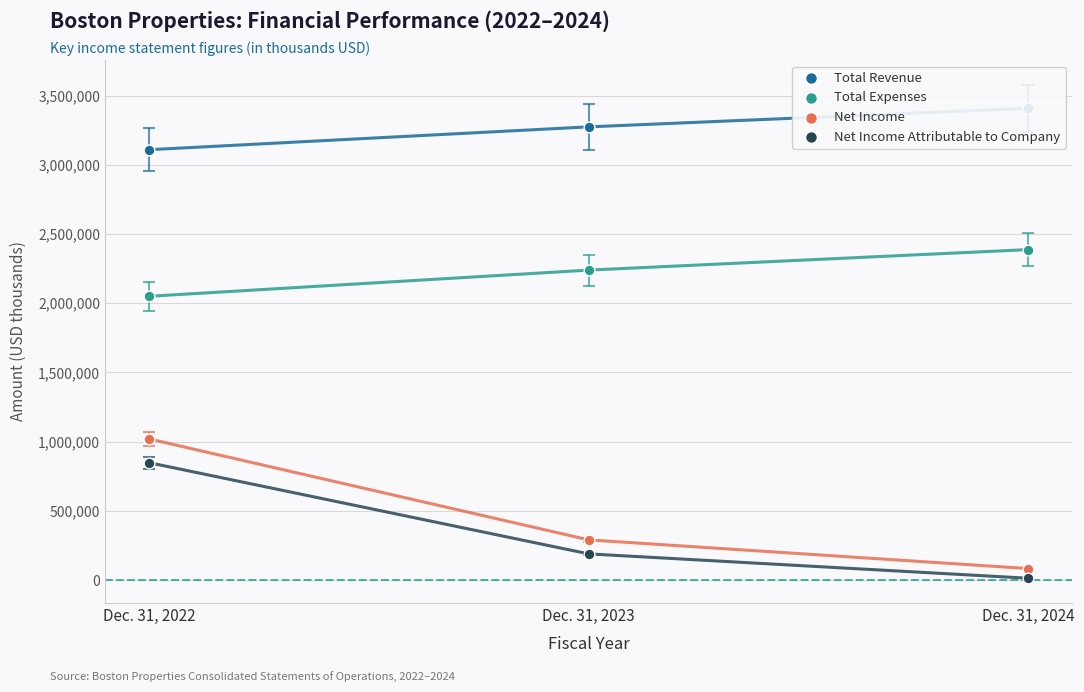

Which series reaches the maximum Y coordinate?

Total Revenue